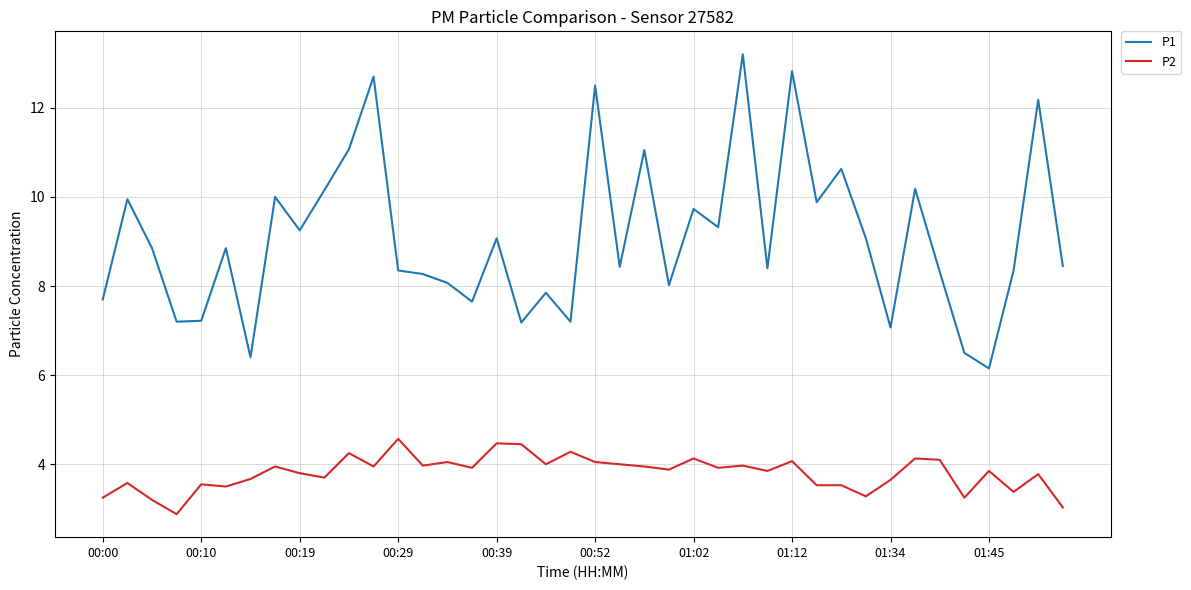

At how many categories does at least one series exceed 4?

40